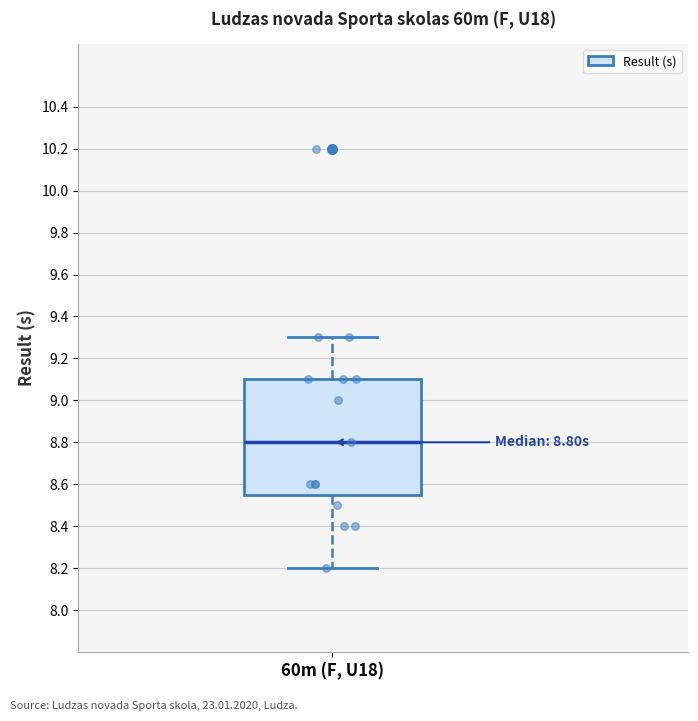

Where does the median line of the box for 60m (F, U18) sit on the y-axis? The values are not printed on the chart, so give them approximately, as read against the axis.

8.80